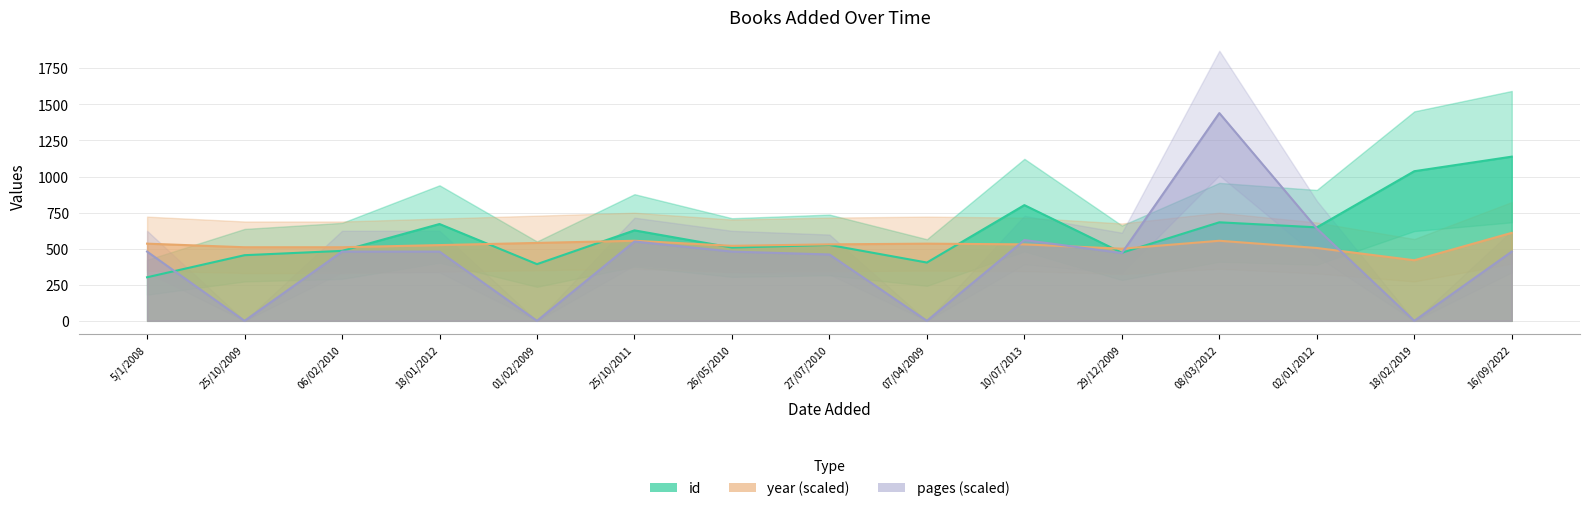

What is the average value of the id series?

610